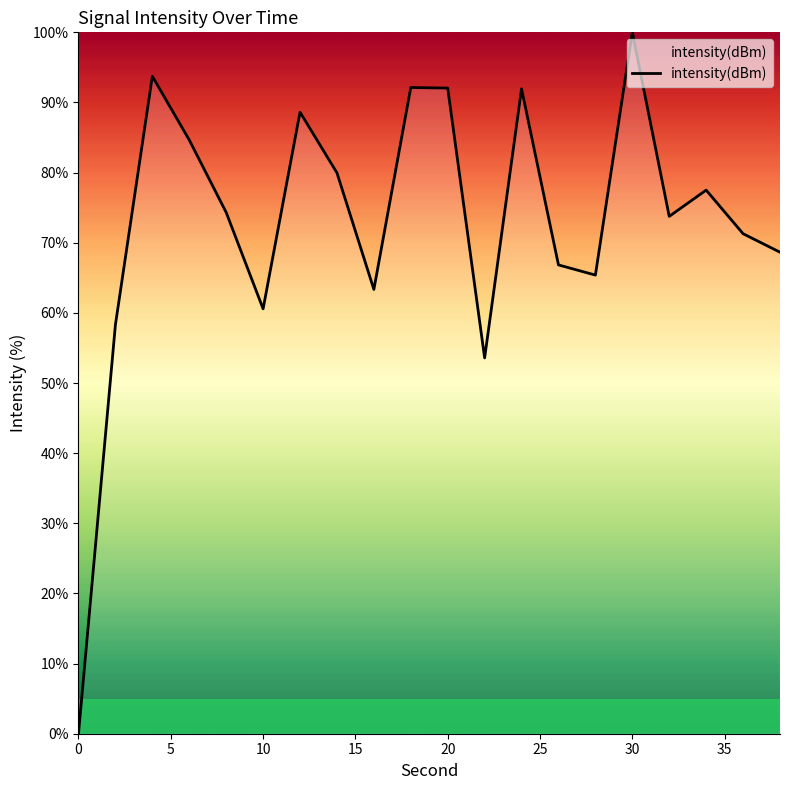

What is the difference between the maximum and minimum values?

100.0